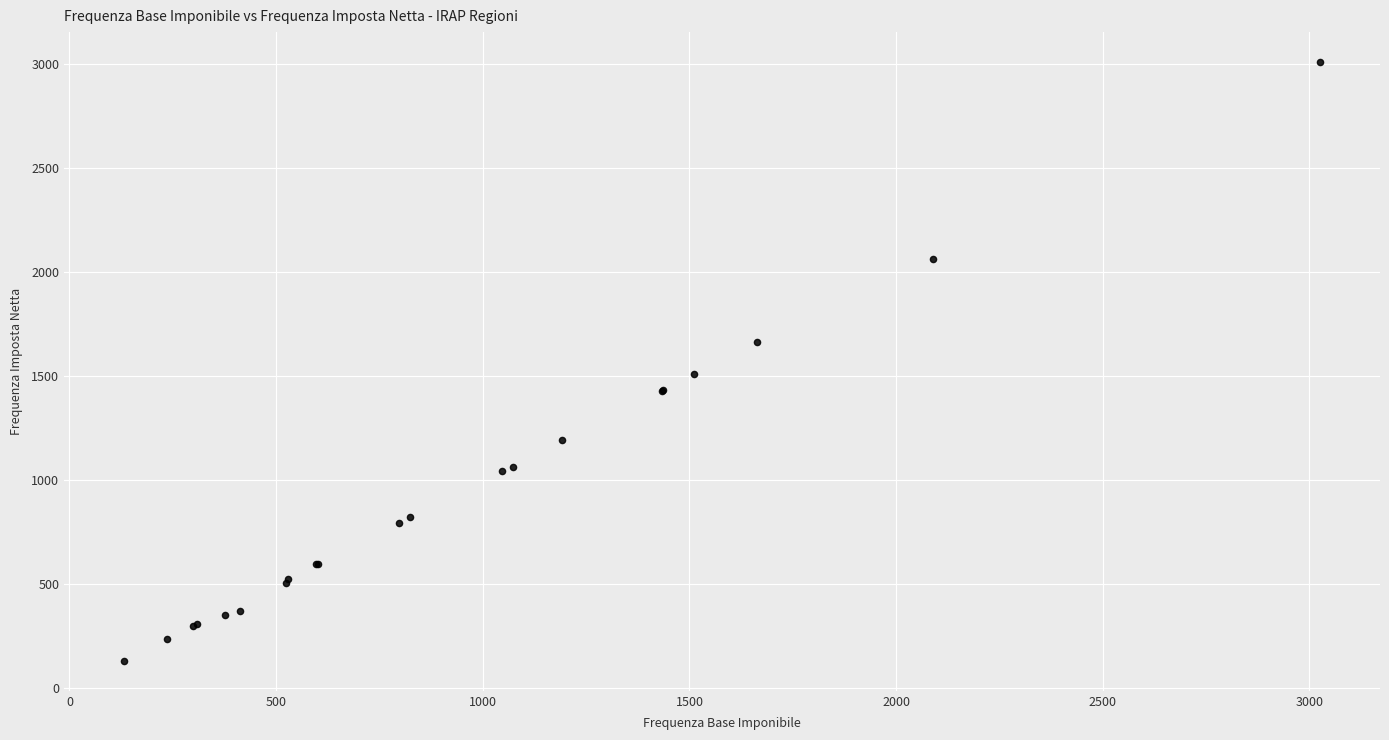

What Y value in the scatter plot is closest to 1570?

1510